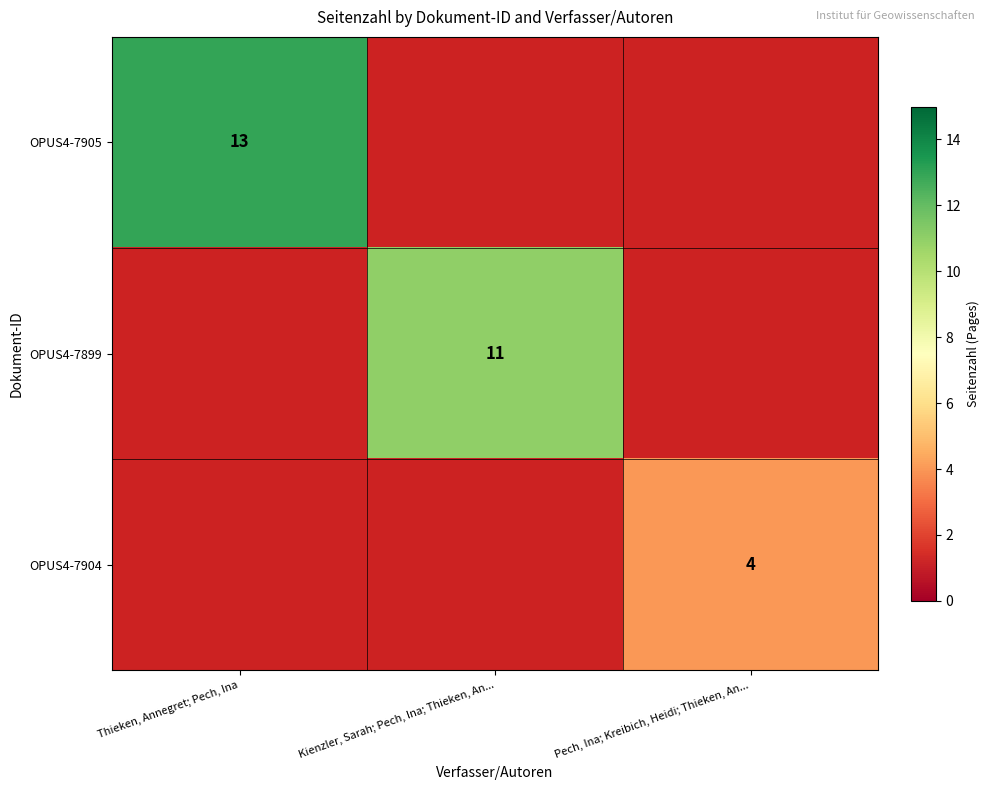

Which label corresponds to the largest value in the chart?

Thieken, Annegret; Pech, Ina